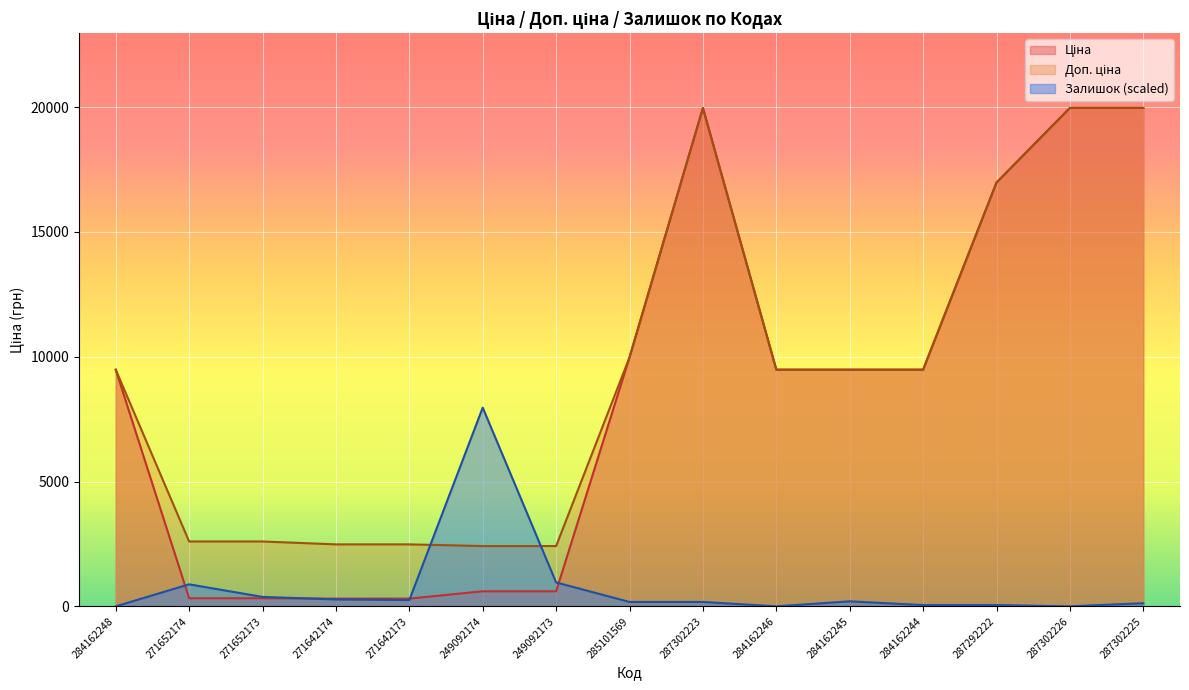

What are all the series names shown in the legend?

Ціна, Доп. ціна, Залишок